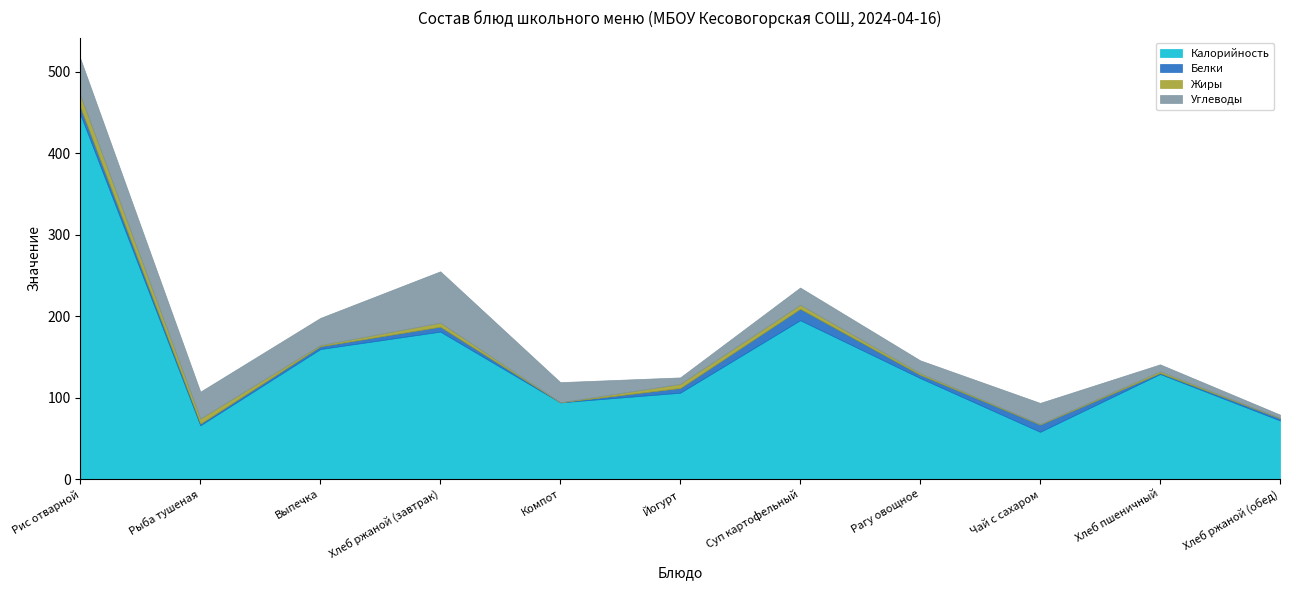

What is the difference between the second highest and second lowest values in the Калорийность series?

129.0